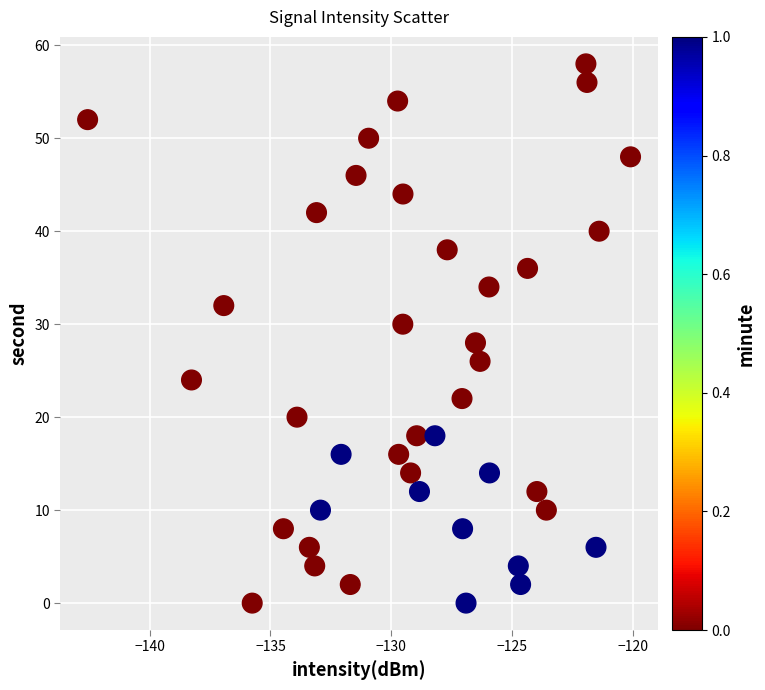

What is the range of Y values (max minus min)?

58